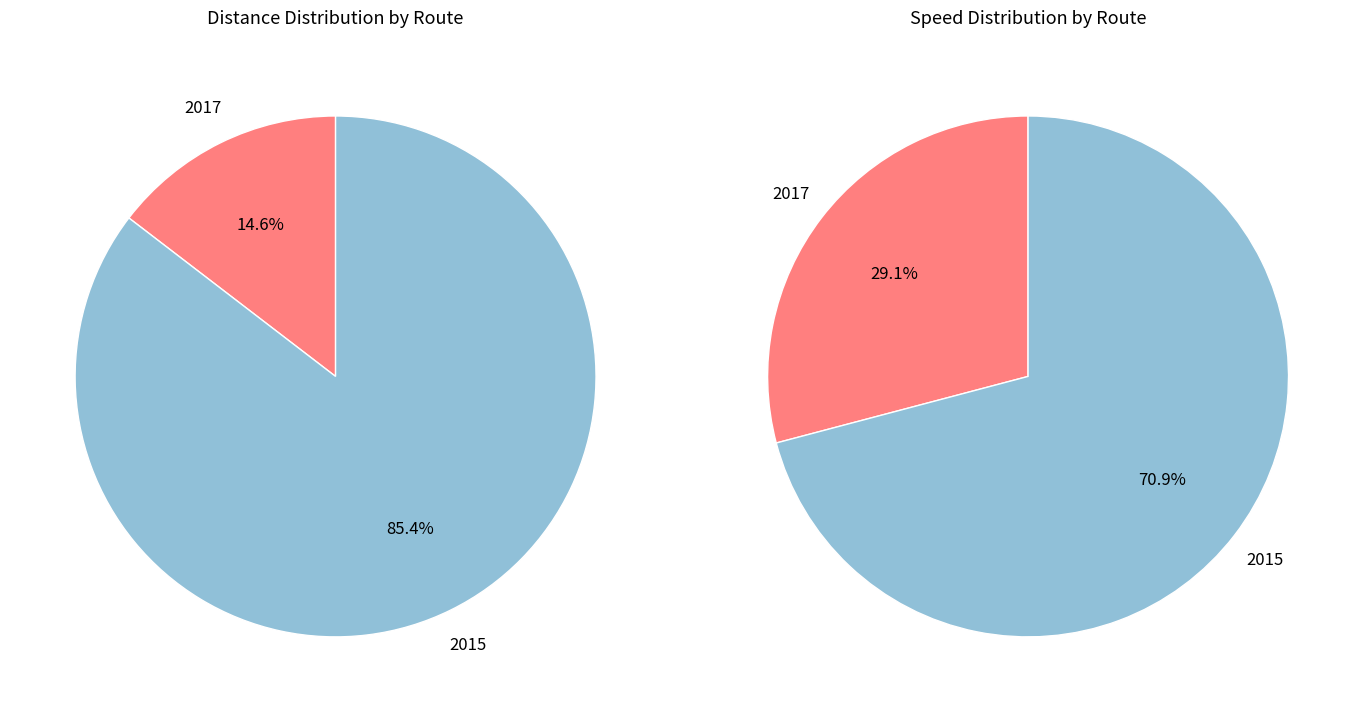

How many slices are in this pie chart?

2